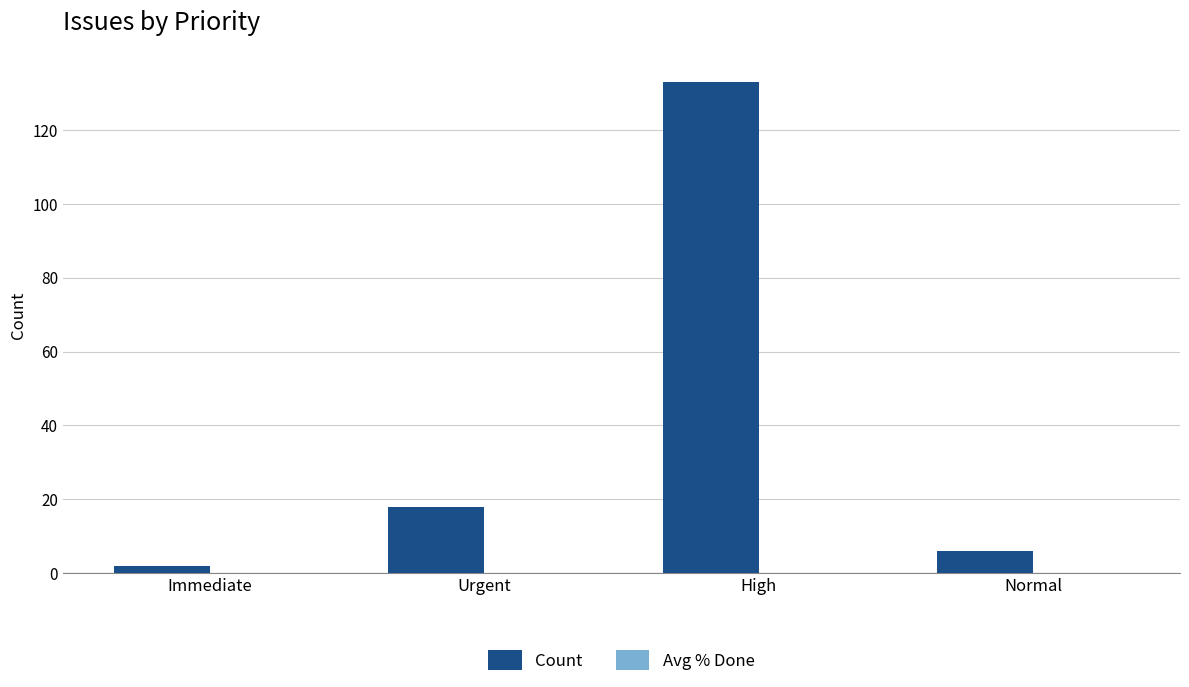

What value does the data have at High, to the nearest 50?

150